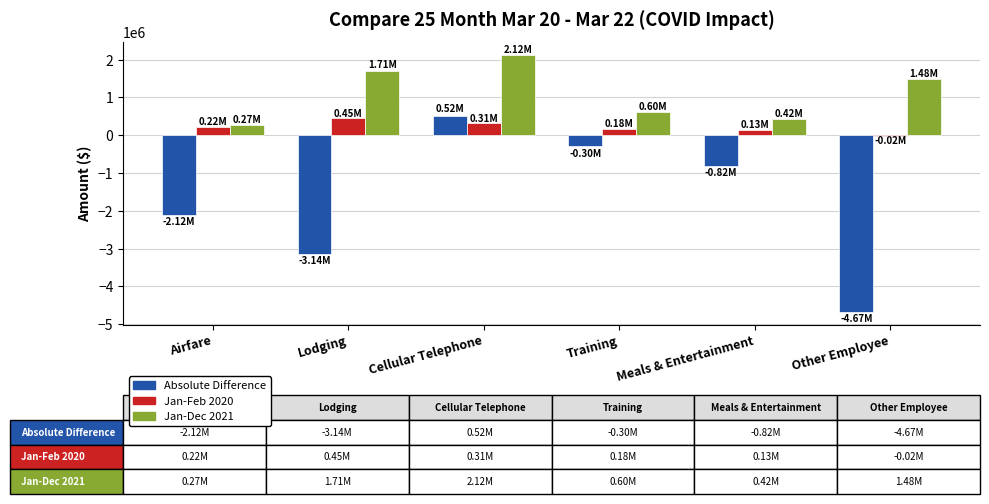

Reading left to right, transcribe all the data shown in this chart.

Absolute Difference: Airfare=-2117916.2	Lodging=-3139134.2	Cellular Telephone=518322.9	Training=-296594.5	Meals & Entertainment=-818612.8	Other Employee=-4669884.3
Jan-Feb 2020: Airfare=222625.6	Lodging=448808.9	Cellular Telephone=310556.4	Training=176986.0	Meals & Entertainment=133449.6	Other Employee=-15493.4
Jan-Dec 2021: Airfare=268918.4	Lodging=1707483.5	Cellular Telephone=2121625.3	Training=601927.0	Meals & Entertainment=415953.1	Other Employee=1481890.3